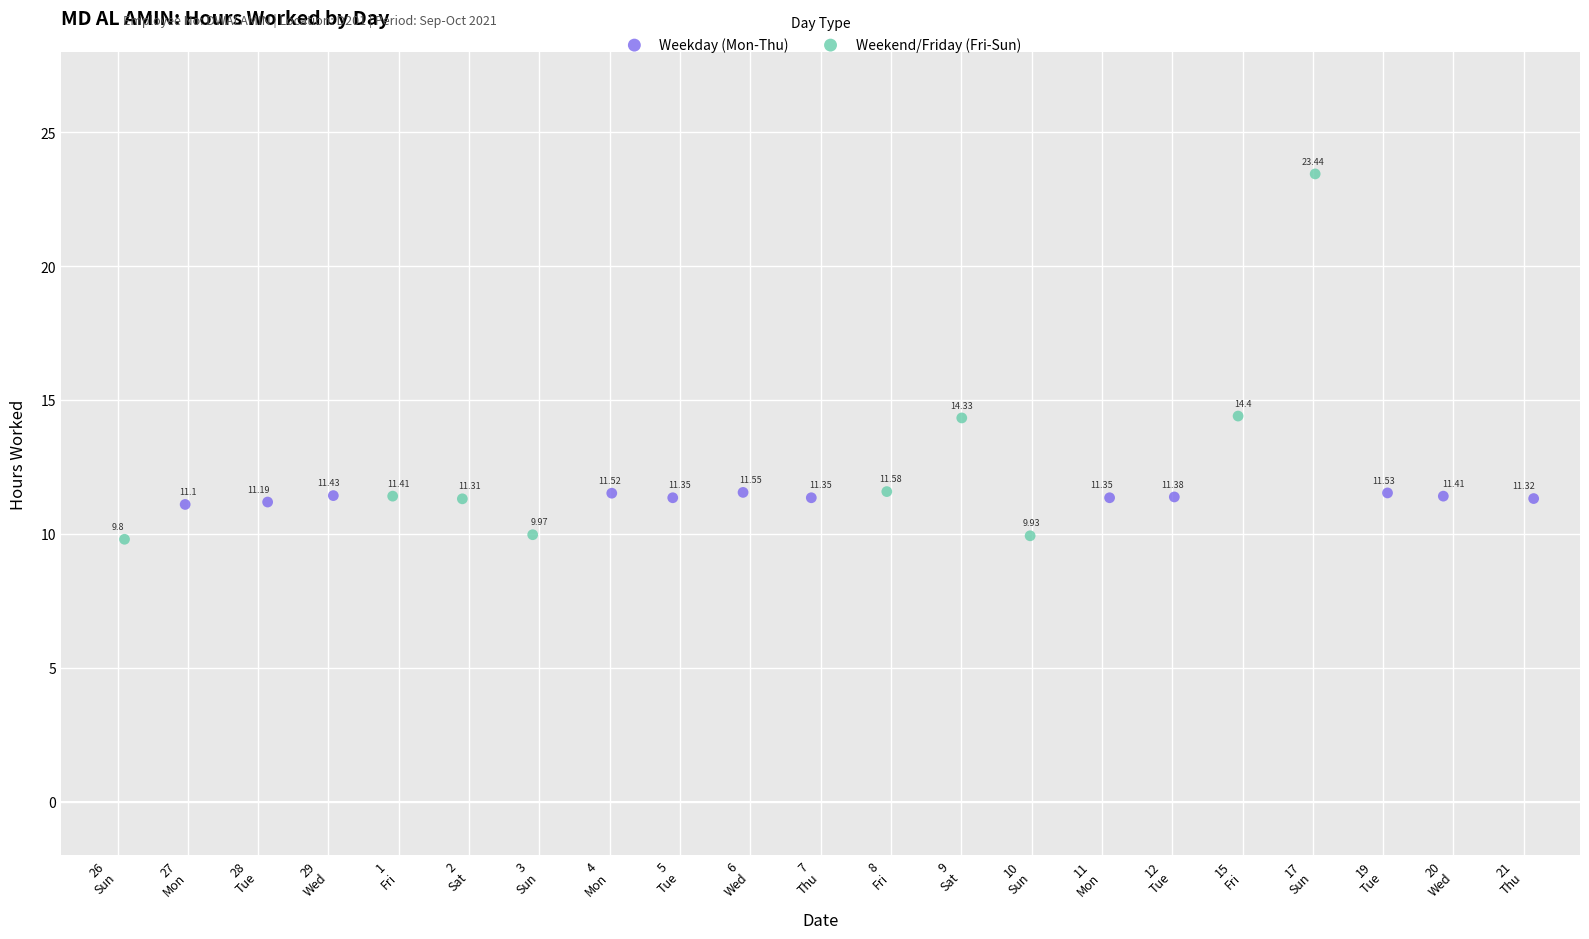

Which series has the widest spread of Y values?

Weekend/Friday (Fri-Sun)